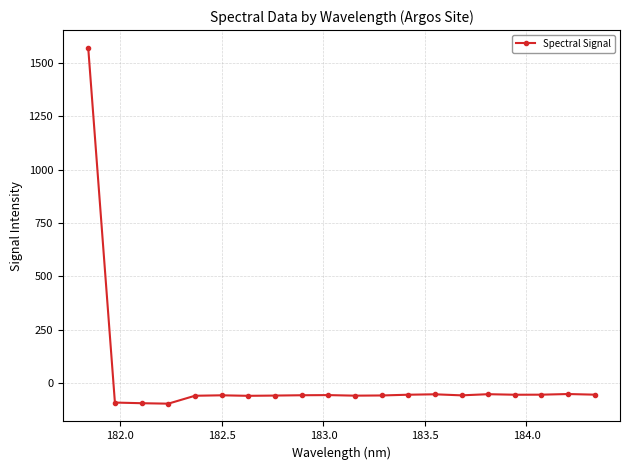

What is the greatest value displayed?

1572.1